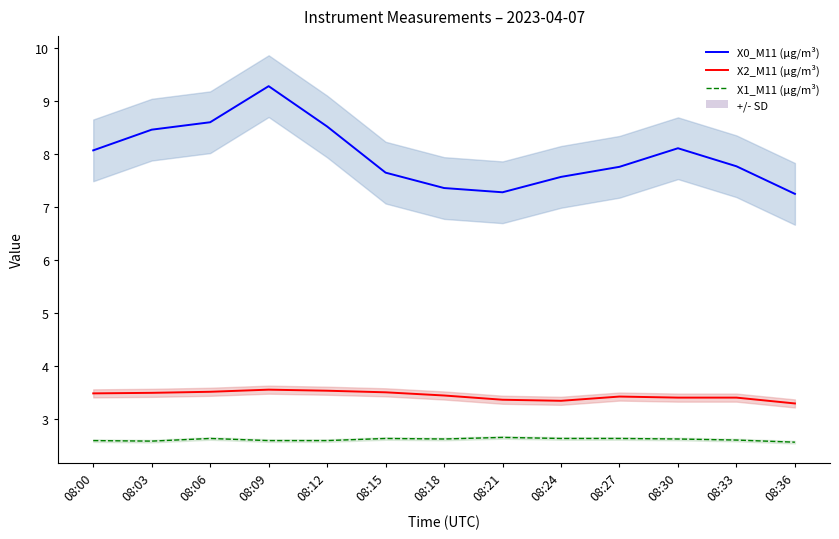

Which series changed the most between 08:12 and 08:36?

X0_M11 (μg/m³)